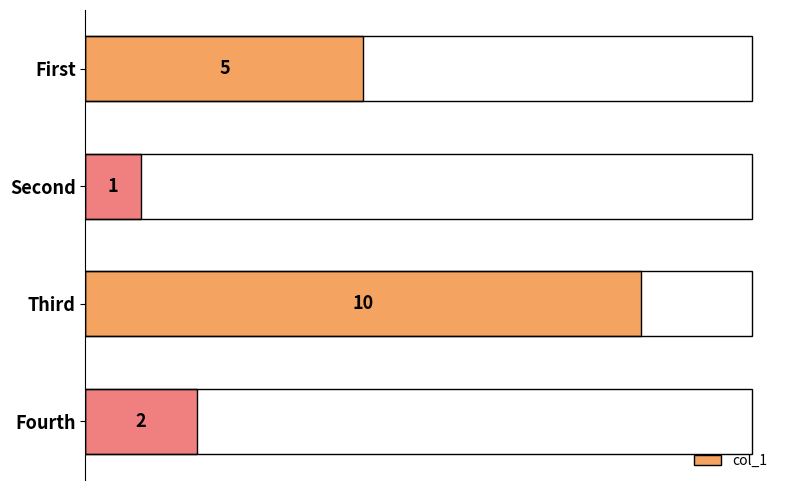

Are the bars grouped side by side (vs. stacked)?

No